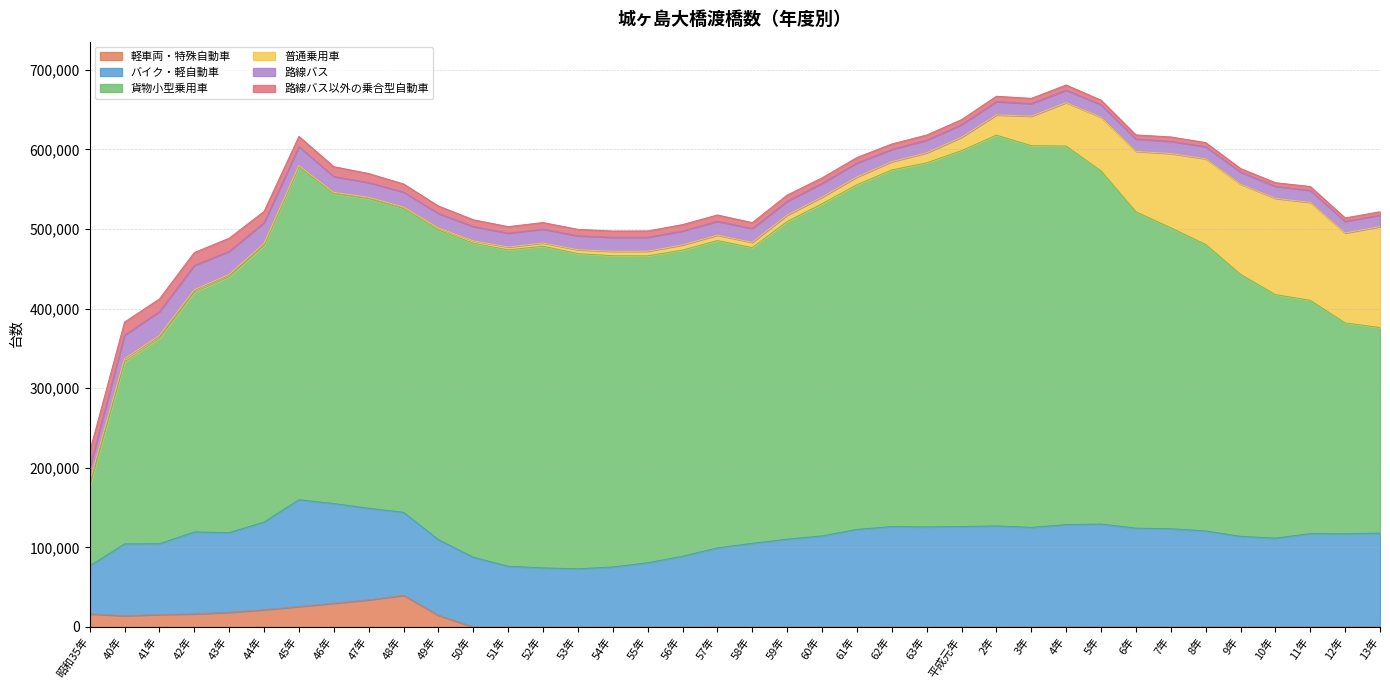

How many times do 普通乗用車 and 路線バス以外の乗合型自動車 cross each other?

1